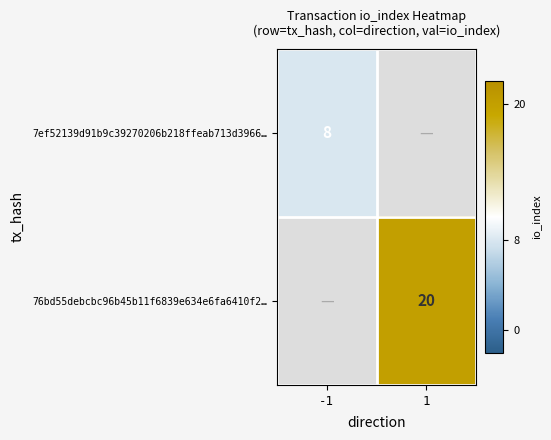

Is the value of 7ef52139d91b9c39270206b218ffeab713d3966… at -1 greater than the value of 76bd55debcbc96b45b11f6839e634e6fa6410f2… at 1?

No